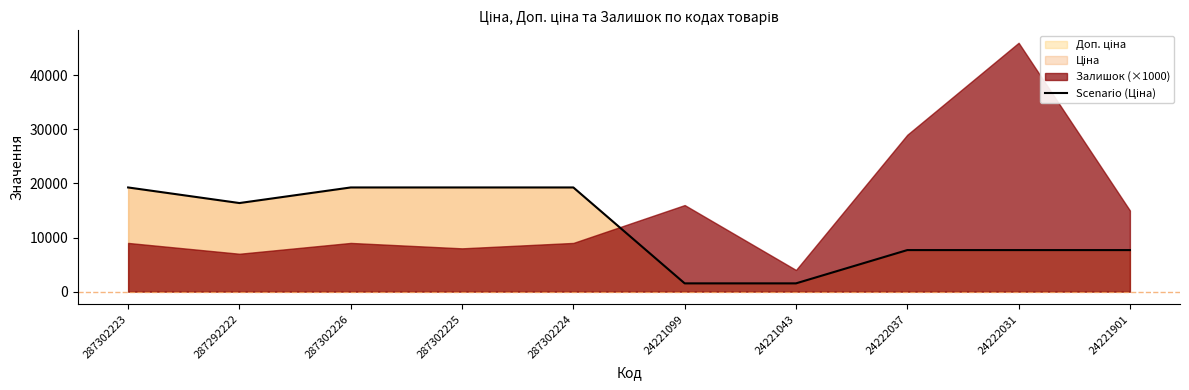

True or false: the data has more than 2 interior local peaks.

False